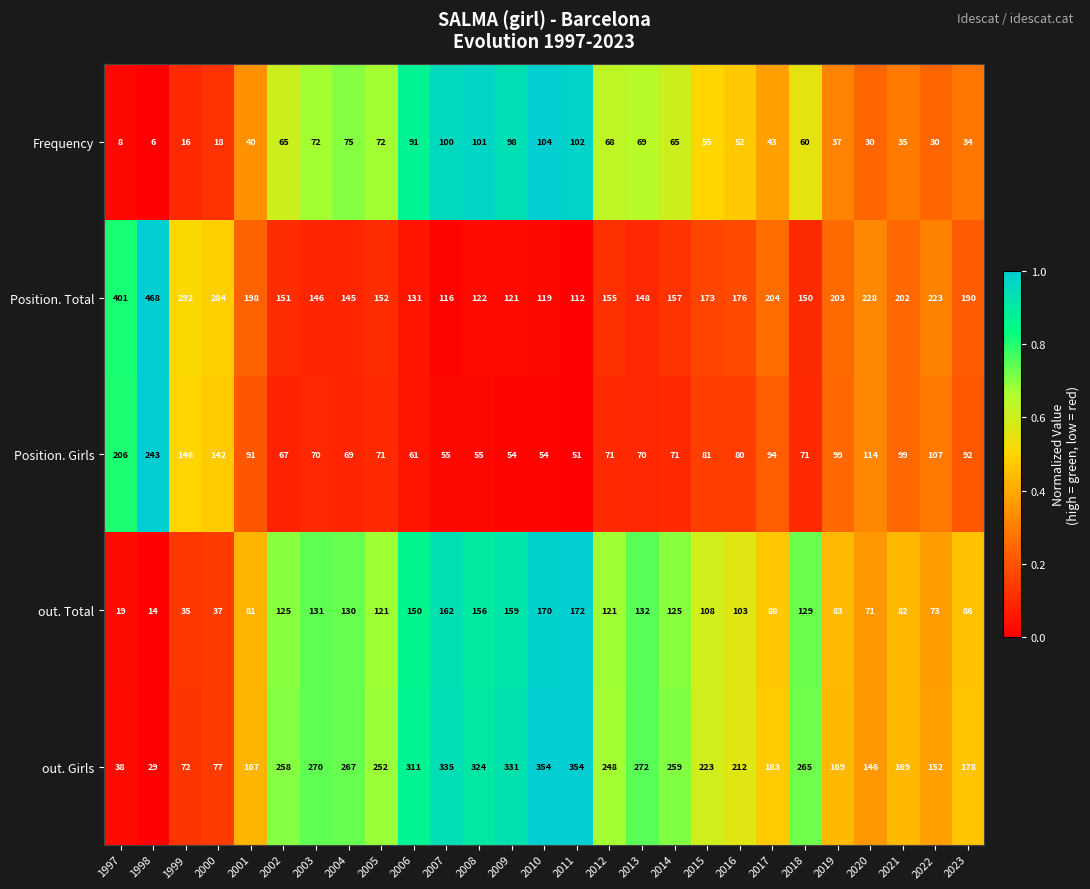

The value of Frequency at 2005 is 130. True or false?

False